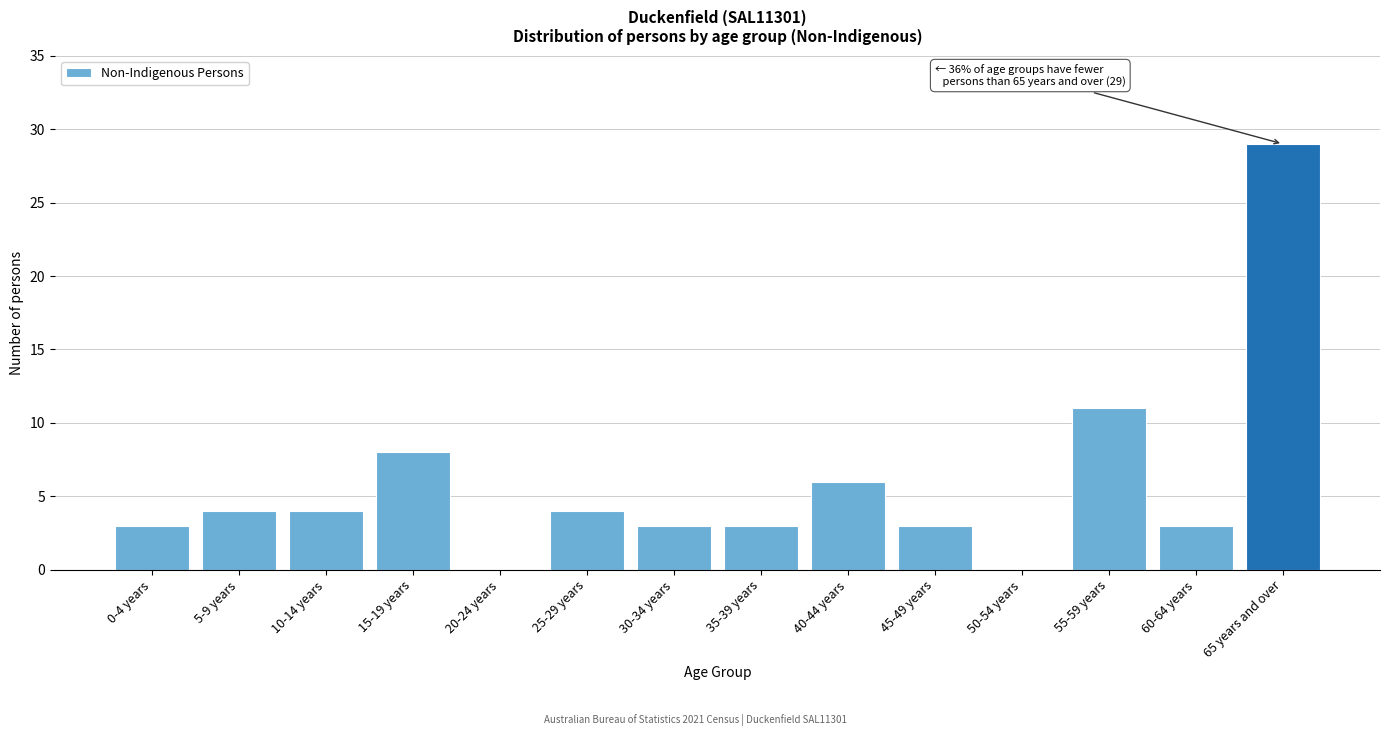

Reading right to left, transcribe all the data shown in this chart.

65 years and over=29	60-64 years=3	55-59 years=11	50-54 years=0	45-49 years=3	40-44 years=6	35-39 years=3	30-34 years=3	25-29 years=4	20-24 years=0	15-19 years=8	10-14 years=4	5-9 years=4	0-4 years=3